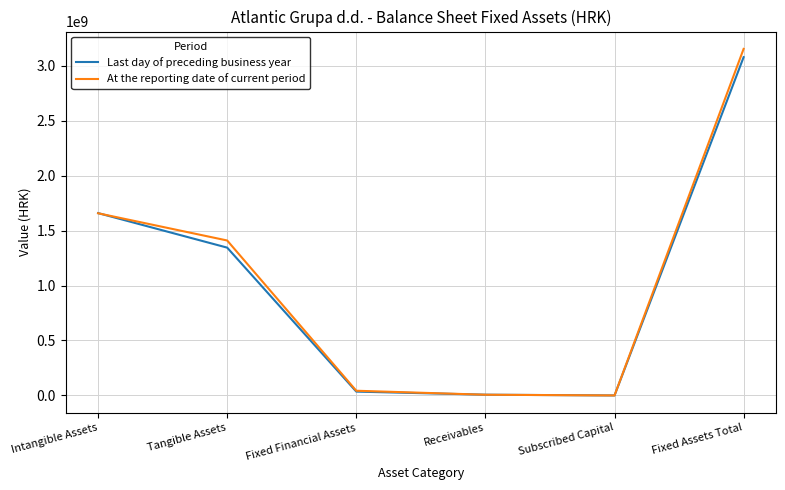

What value does the At the reporting date of current period series have at Tangible Assets?

1409492258